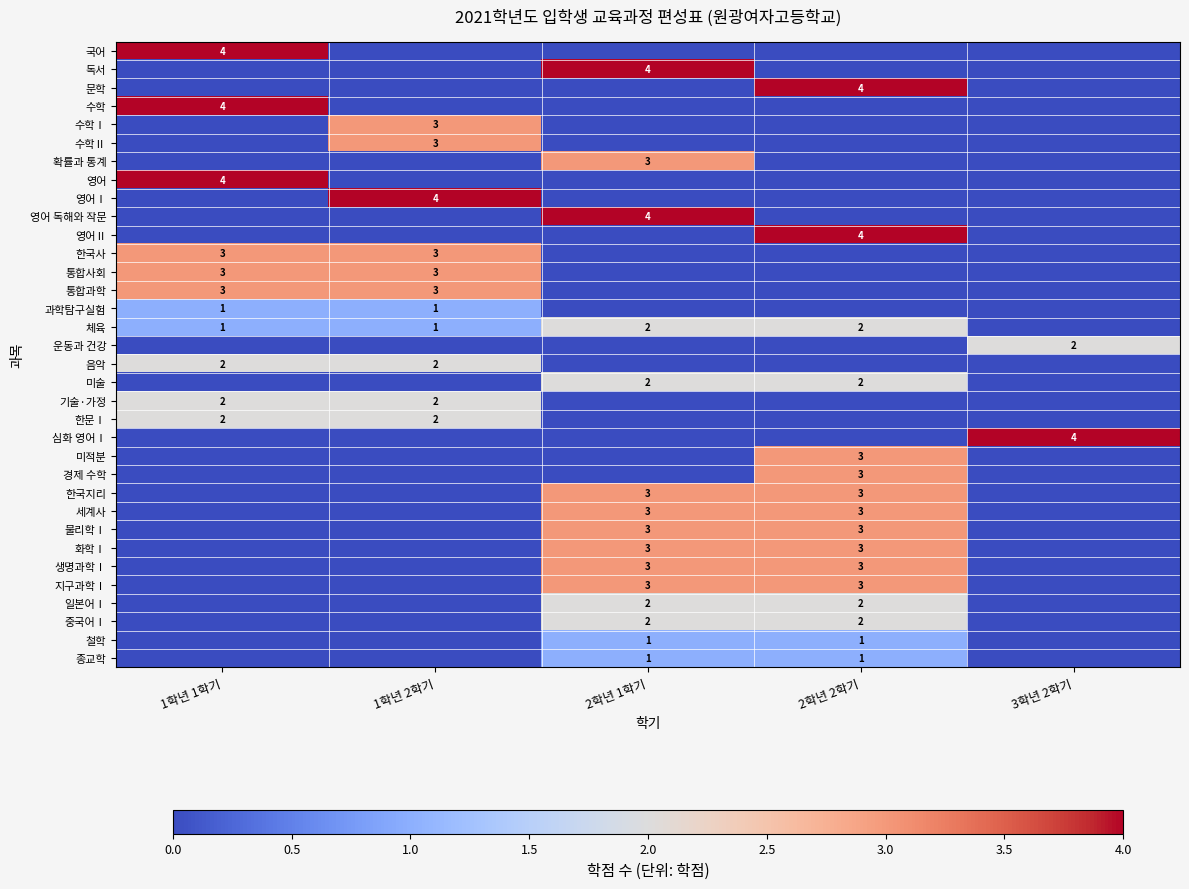

What is the difference between the maximum and minimum values in the 심화 영어Ⅰ series?

4